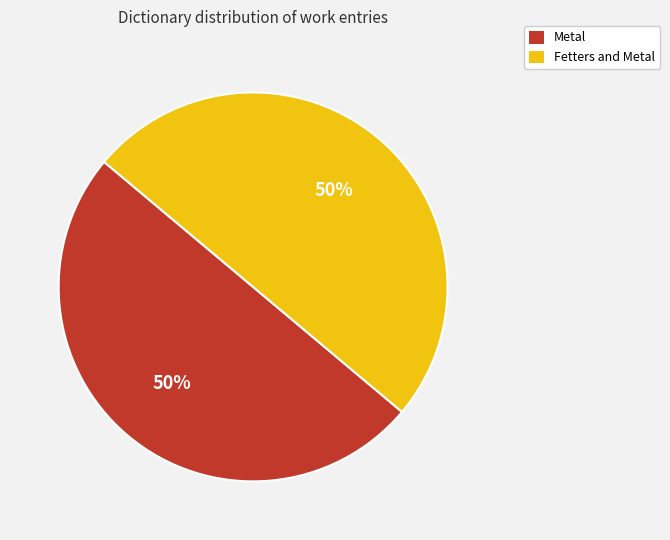

How many slices are in this pie chart?

2